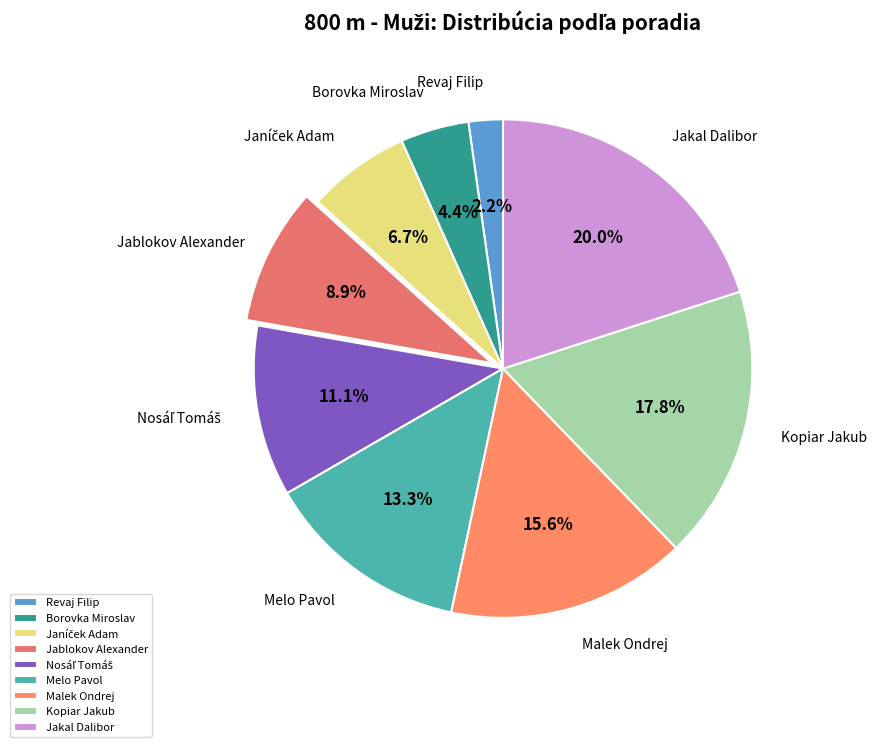

The Borovka Miroslav slice represents 17% of the pie. True or false?

False